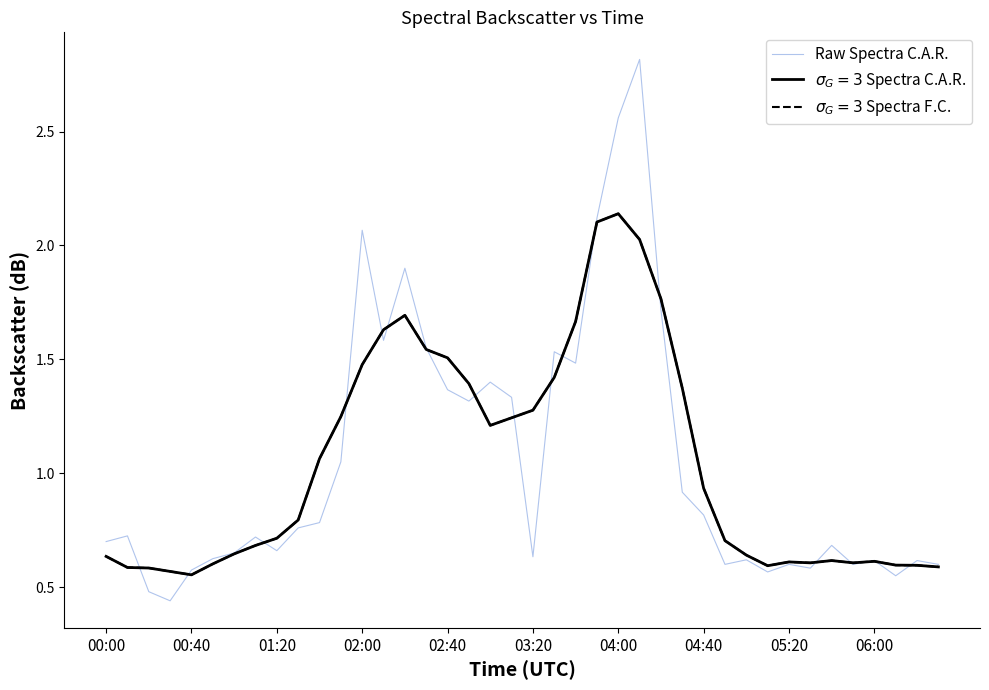

Is this an area chart (filled region under the line)?

No